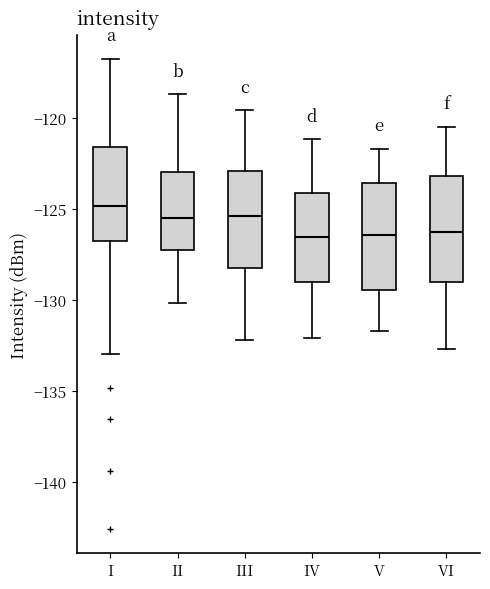

Reading left to right, transcribe this box plot: for each box, give where its median line is, the range the box spans, and where its two whiskers end, as read against the y-axis. The values are not printed on the chart, so give them approximately, as read against the axis.

I: median -125.0, box -127.0 to -121.5, whiskers -133.0 to -117.0
II: median -125.5, box -127.5 to -123.0, whiskers -130.0 to -118.5
III: median -125.5, box -128.5 to -123.0, whiskers -132.0 to -119.5
IV: median -126.5, box -129.0 to -124.0, whiskers -132.0 to -121.0
V: median -126.5, box -129.5 to -123.5, whiskers -131.5 to -121.5
VI: median -126.5, box -129.0 to -123.0, whiskers -132.5 to -120.5